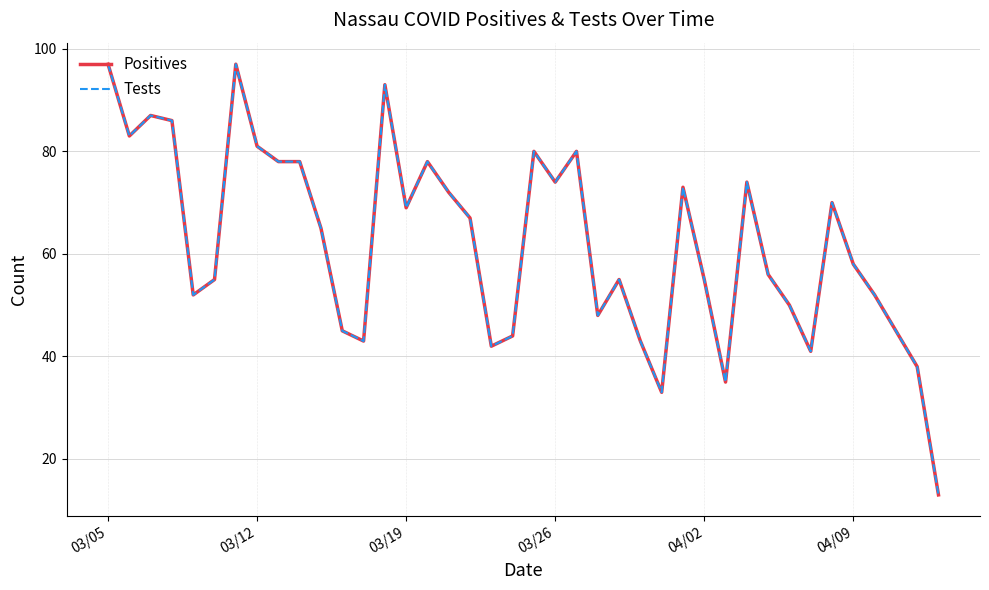

Is this an area chart (filled region under the line)?

No